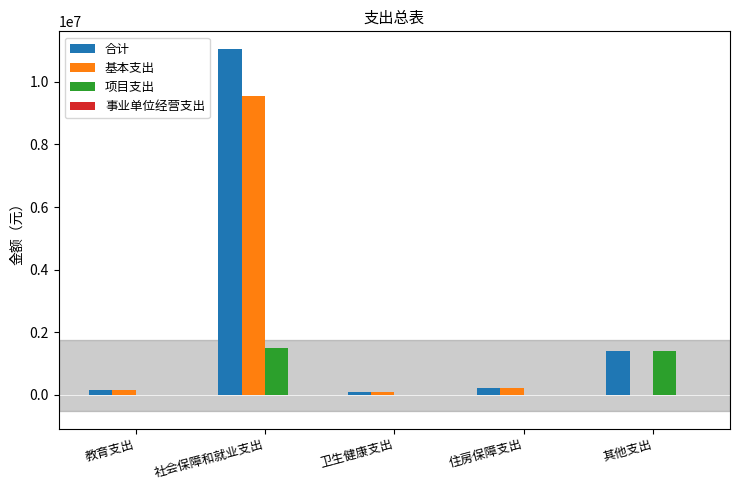

What is the greatest value displayed?

11034064.4